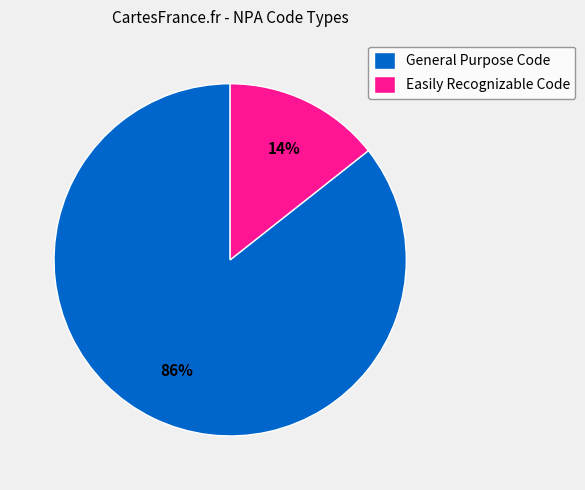

Rank the categories by value from highest to lowest.

General Purpose Code, Easily Recognizable Code